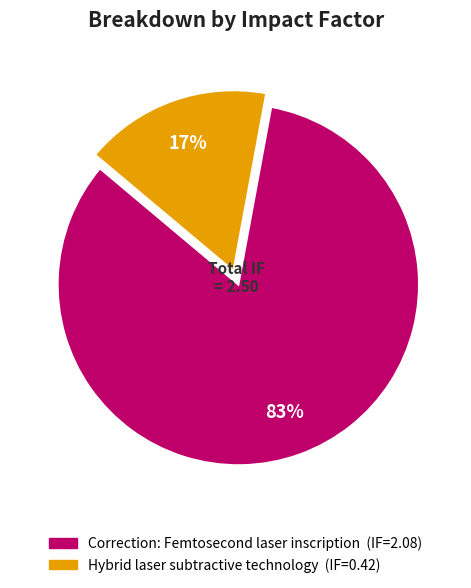

Combined, do Correction: Femtosecond laser inscription and Hybrid laser subtractive technology account for over 50%?

Yes